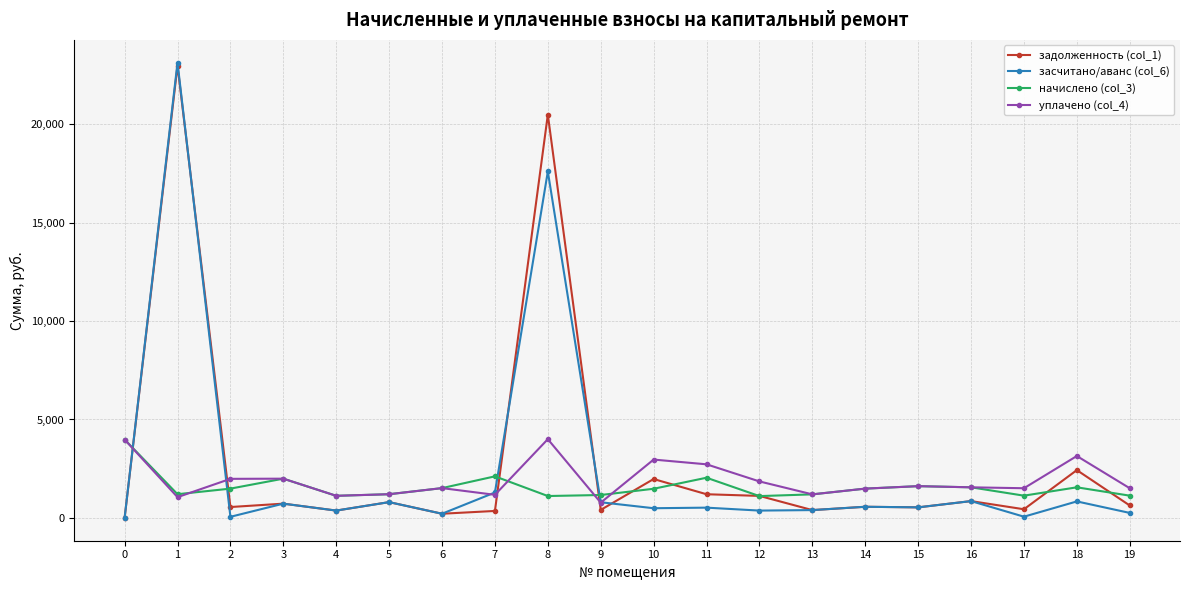

True or false: засчитано/аванс (col_6) and начислено (col_3) intersect in this chart.

True